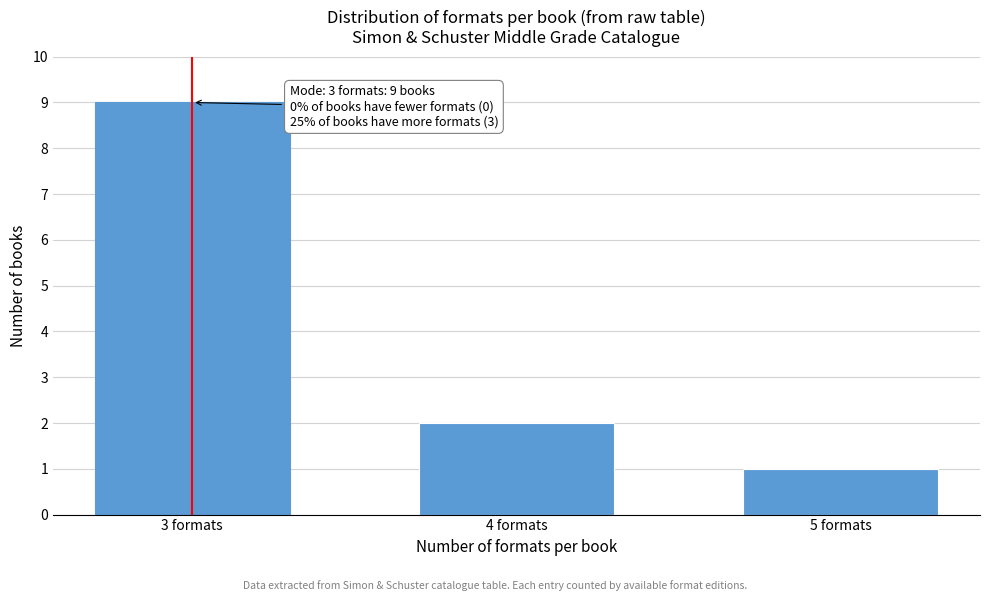

Reading left to right, list all the values displayed in this chart.

3 formats=9	4 formats=2	5 formats=1